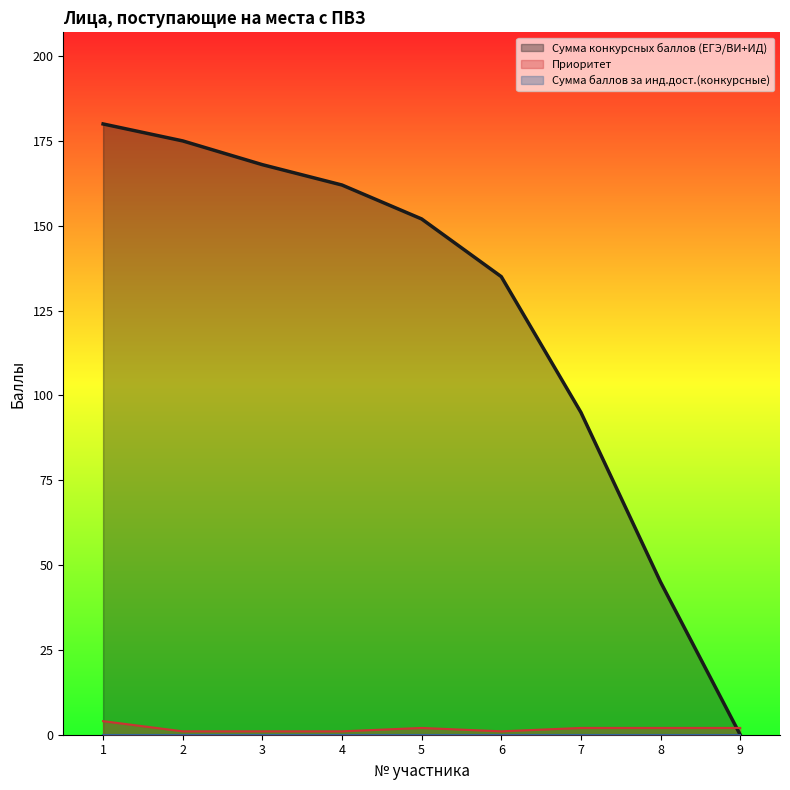

Is the value of Сумма конкурсных баллов (ЕГЭ/ВИ+ИД) at 8 greater than the value of Приоритет at 5?

Yes